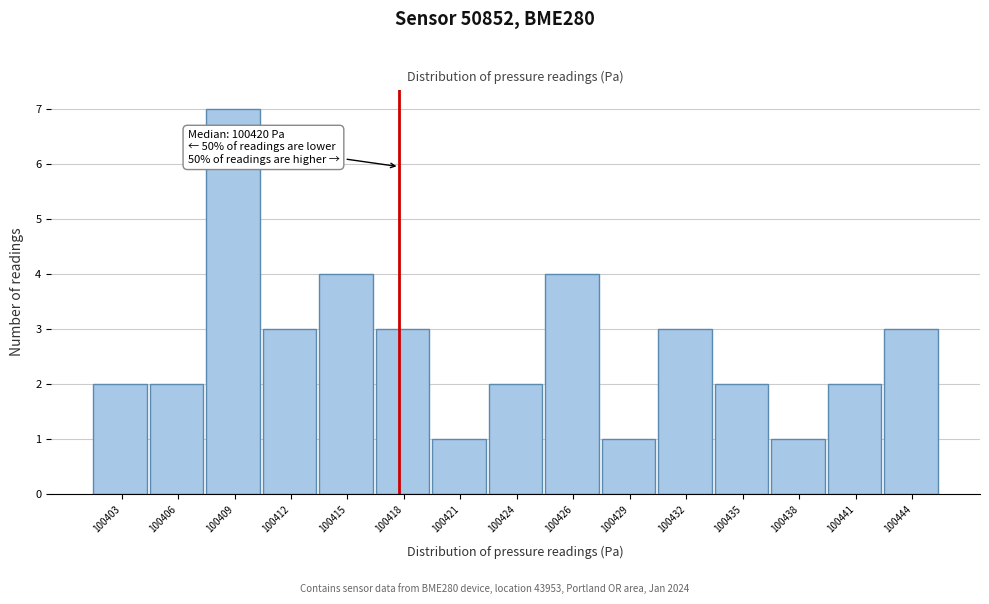

Reading right to left, what are all the values shown in this chart?

3	2	1	2	3	1	4	2	1	3	4	3	7	2	2